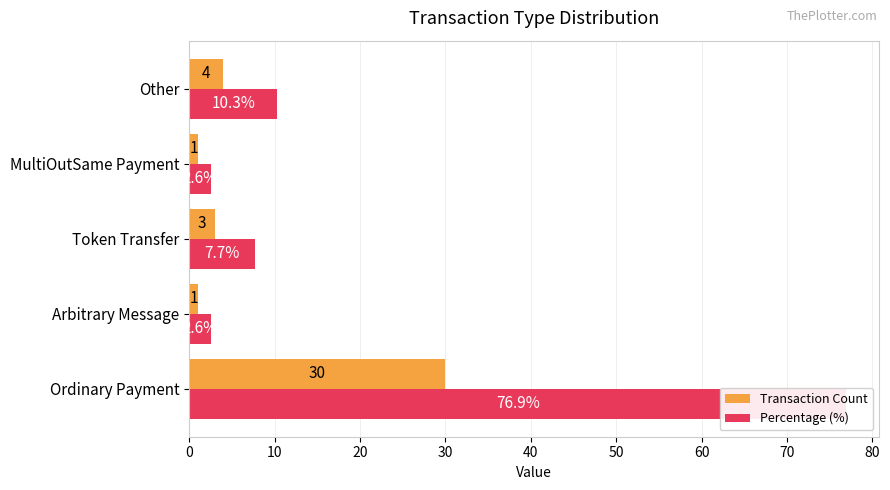

What is the value of the Percentage (%) bar at the 3rd from the left?

7.7